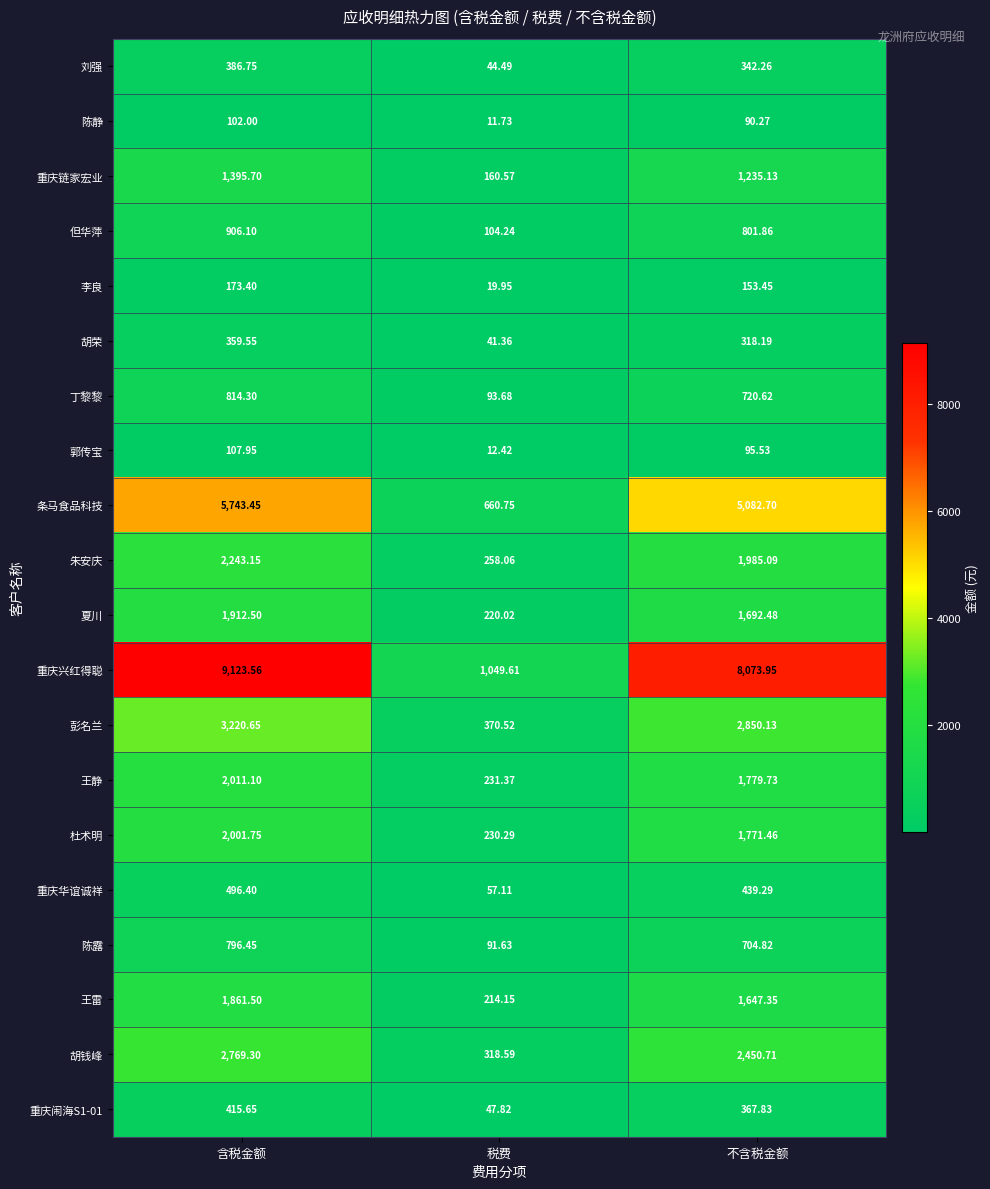

At which category is the sum across all series the highest?

含税金额